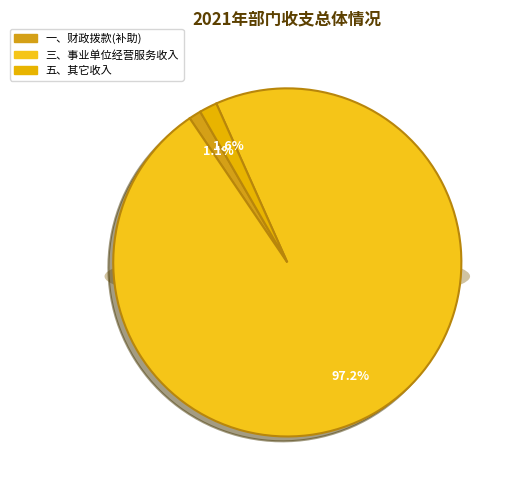

Is 五、其它收入 the majority of the pie?

No